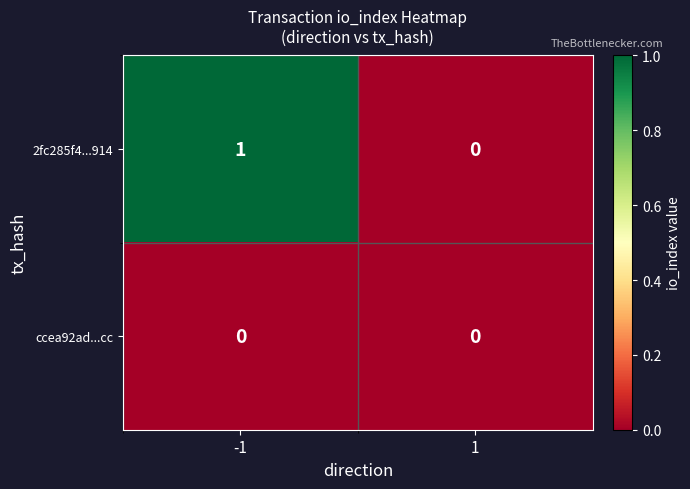

Rank the series by their average value, from highest to lowest.

2fc285f4...914, ccea92ad...cc